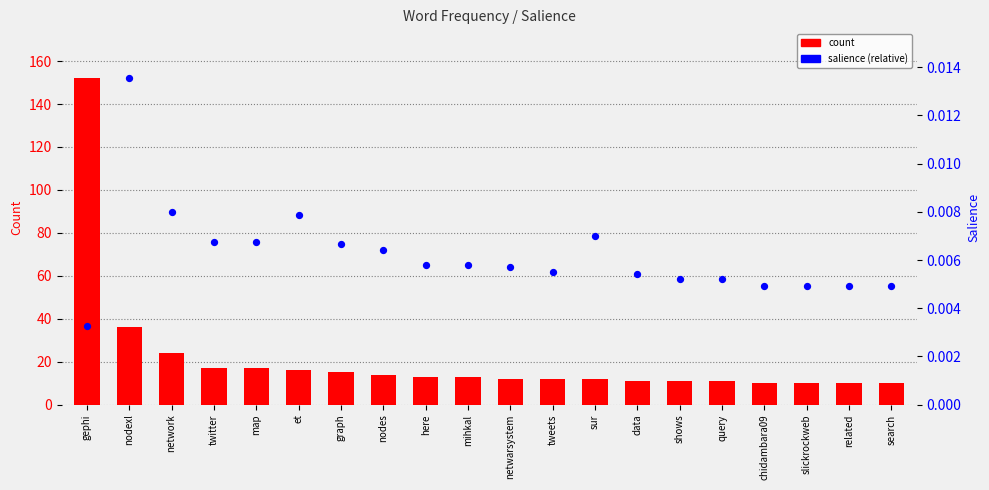

What is the total value across all series at et?

16.0